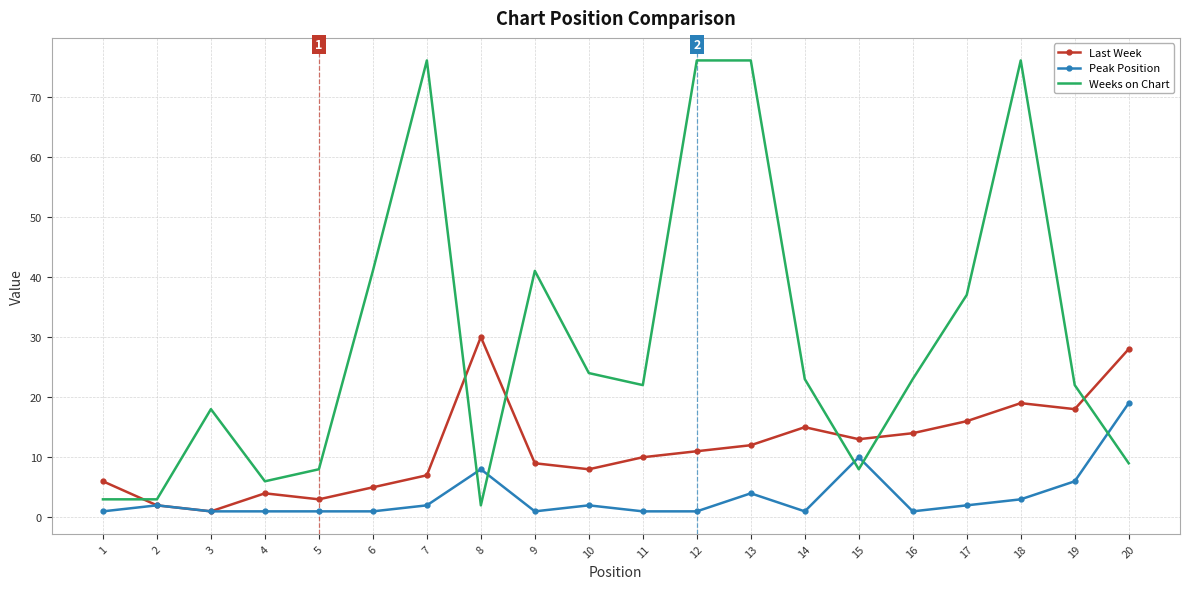

The Weeks on Chart series shows 76 at 7. True or false?

True